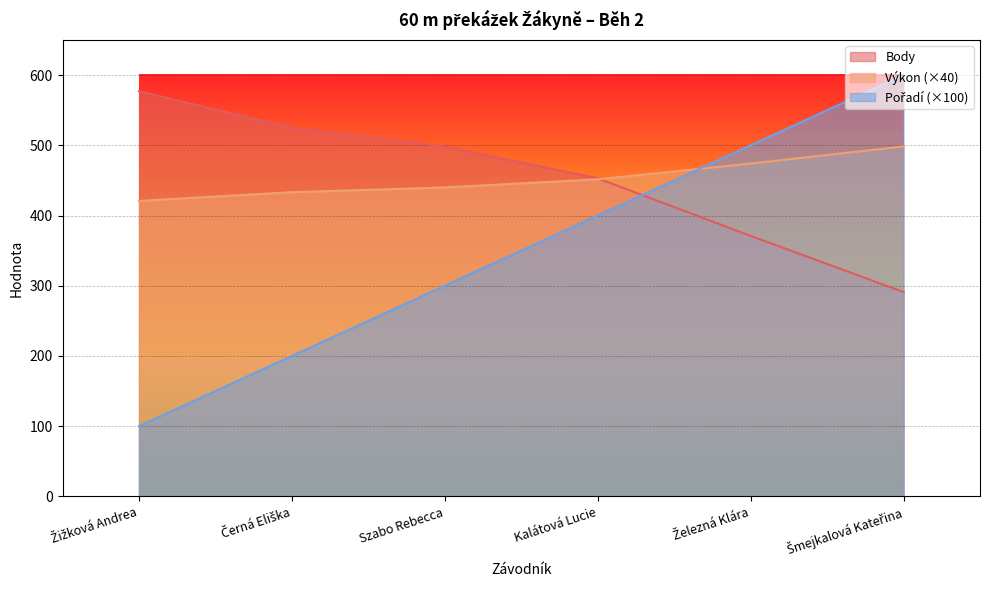

Is the value of Pořadí at Šmejkalová Kateřina greater than the value of Body at Šmejkalová Kateřina?

Yes